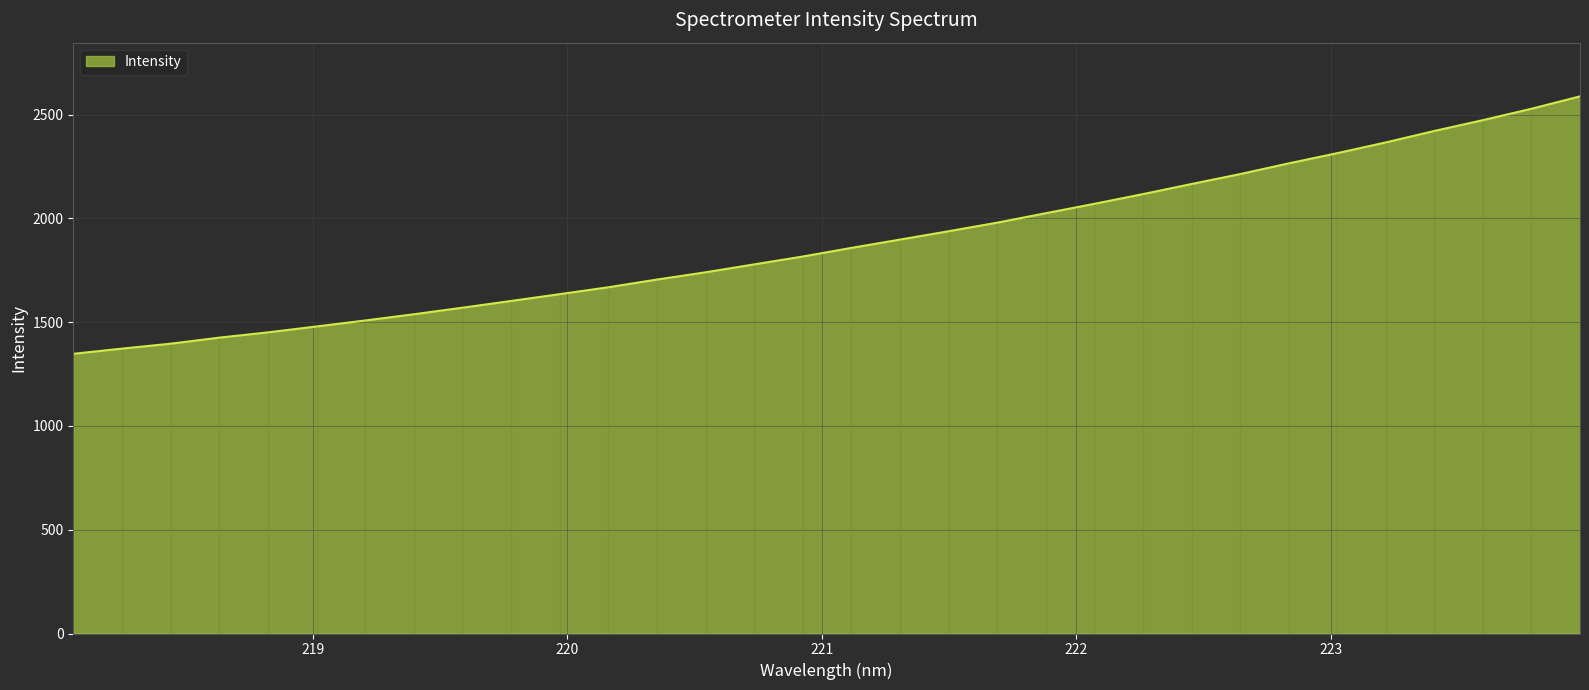

Which has a higher value, 222.6447 or 221.8812?

222.6447